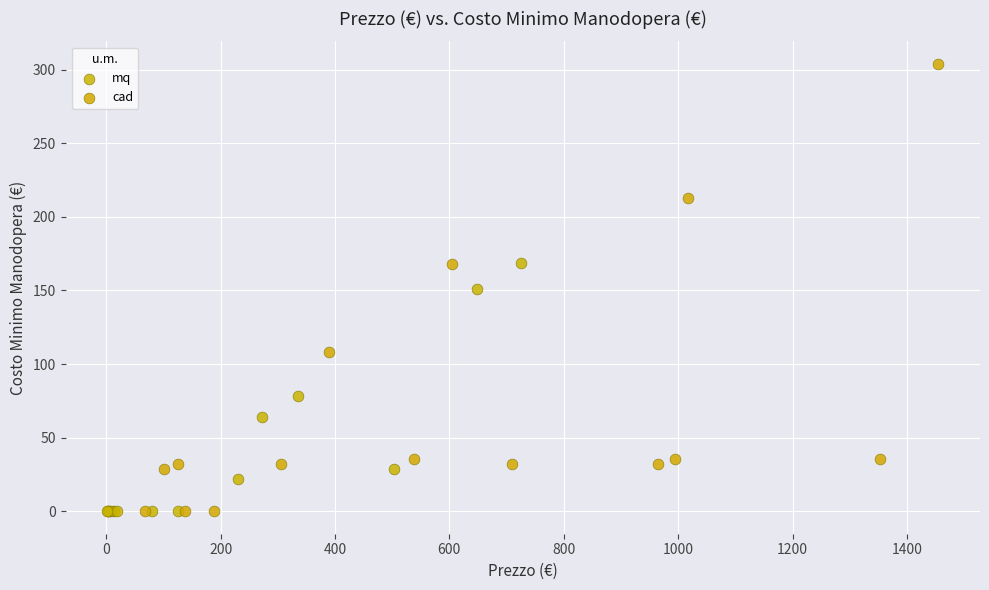

What are all the series names shown in the legend?

mq, cad